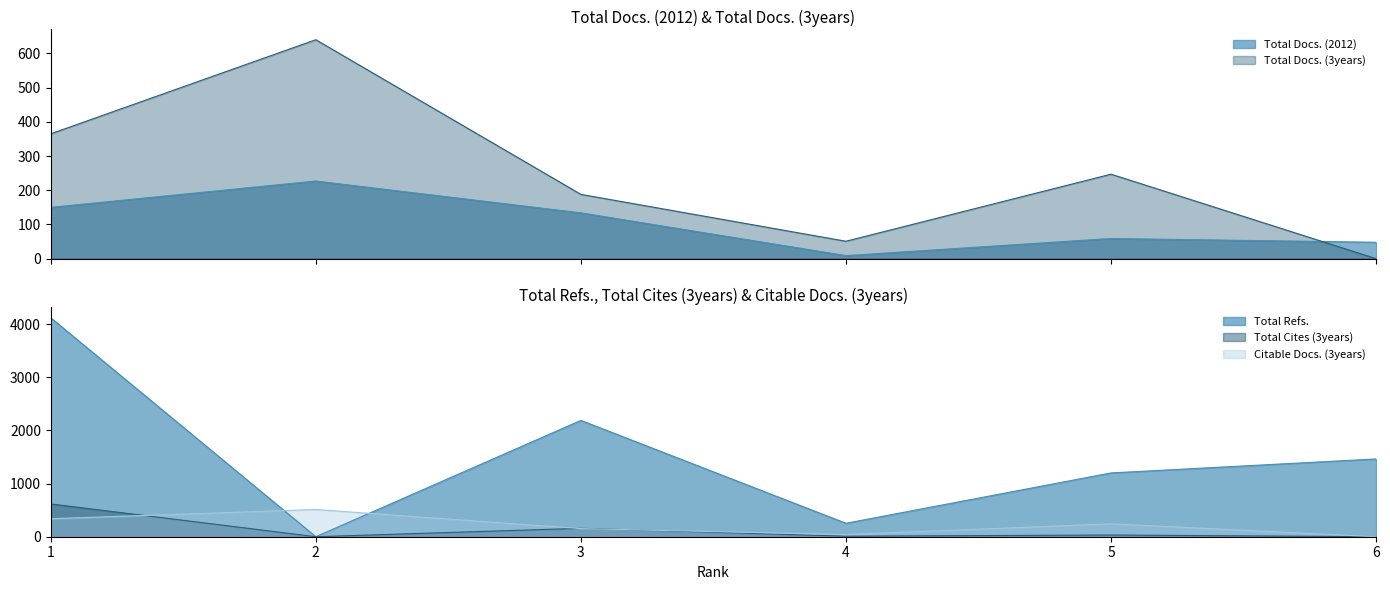

How many values in the Total Refs. series are below 1463?

3